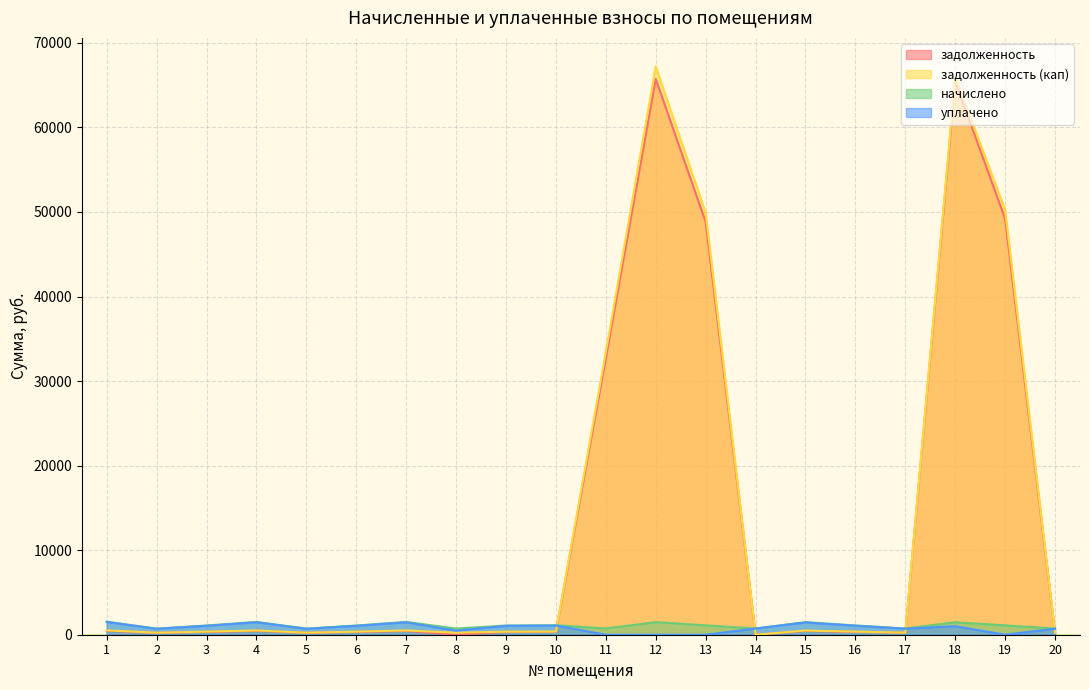

True or false: задолженность and задолженность (кап) intersect in this chart.

False